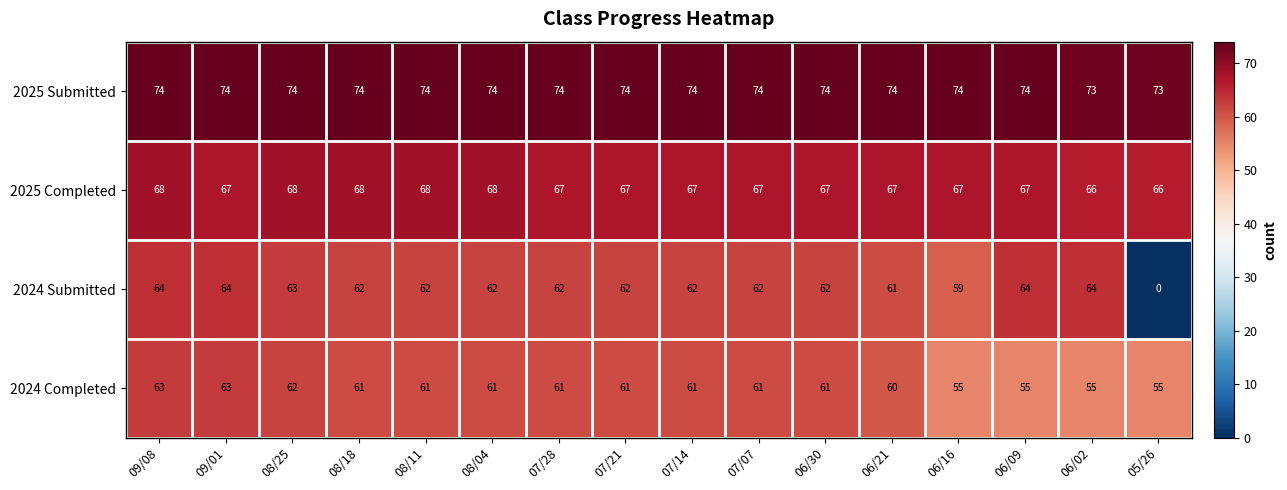

Which series has the largest total across all categories?

2025 Submitted